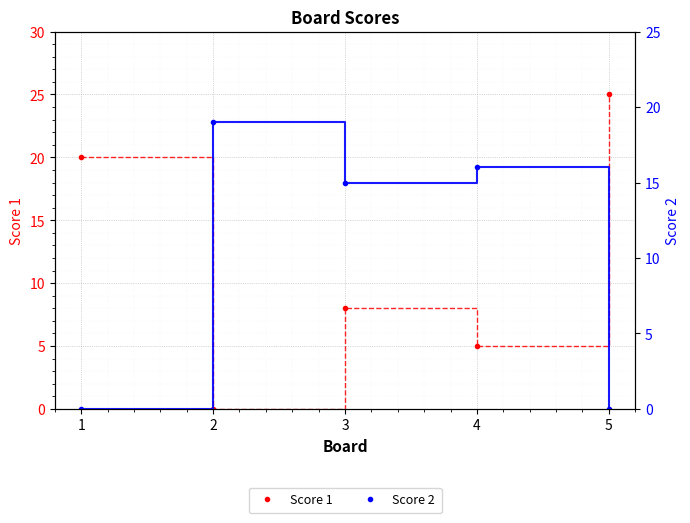

What is the difference between the Score 2 values at 1 and 2?

19